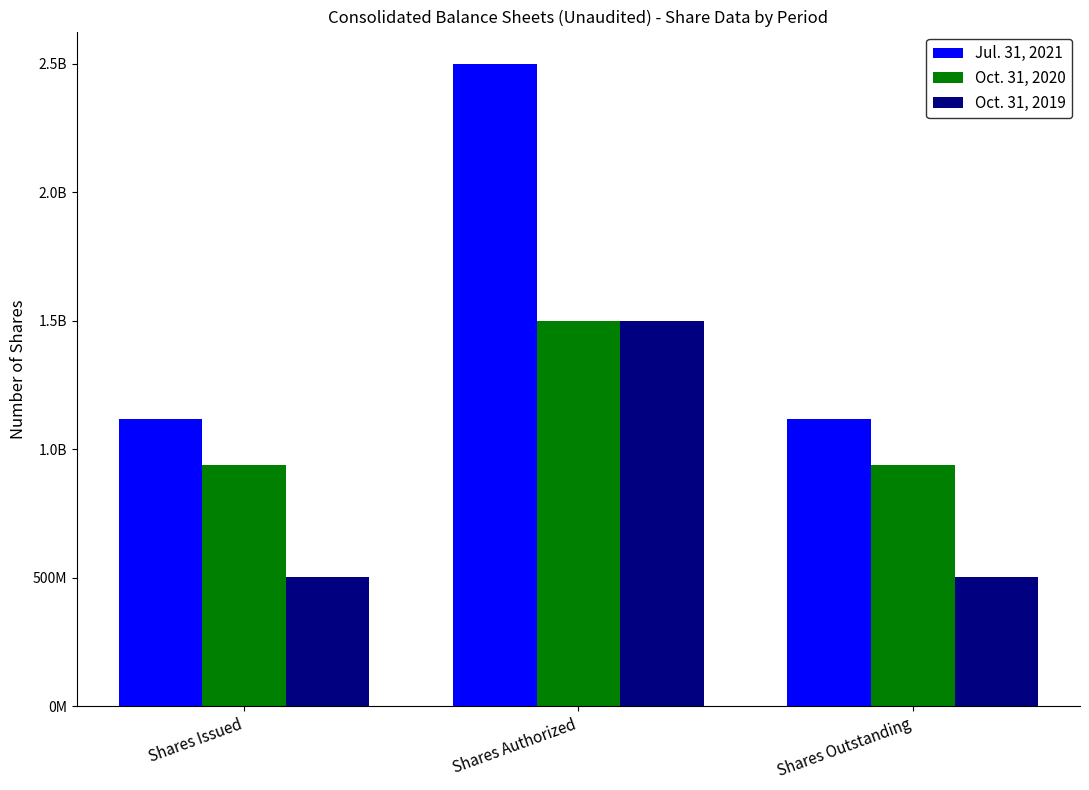

The Jul. 31, 2021 series shows 1796130138 at Shares Issued. True or false?

False